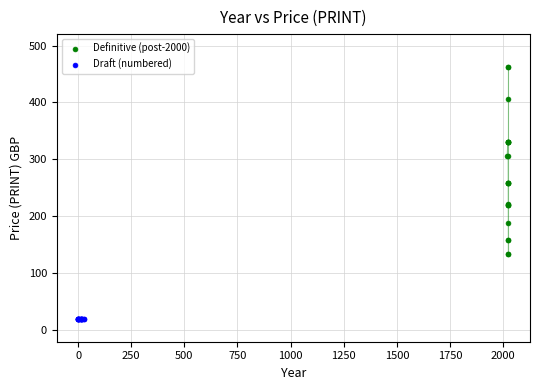

Which series contains the highest Y value?

Definitive (post-2000)